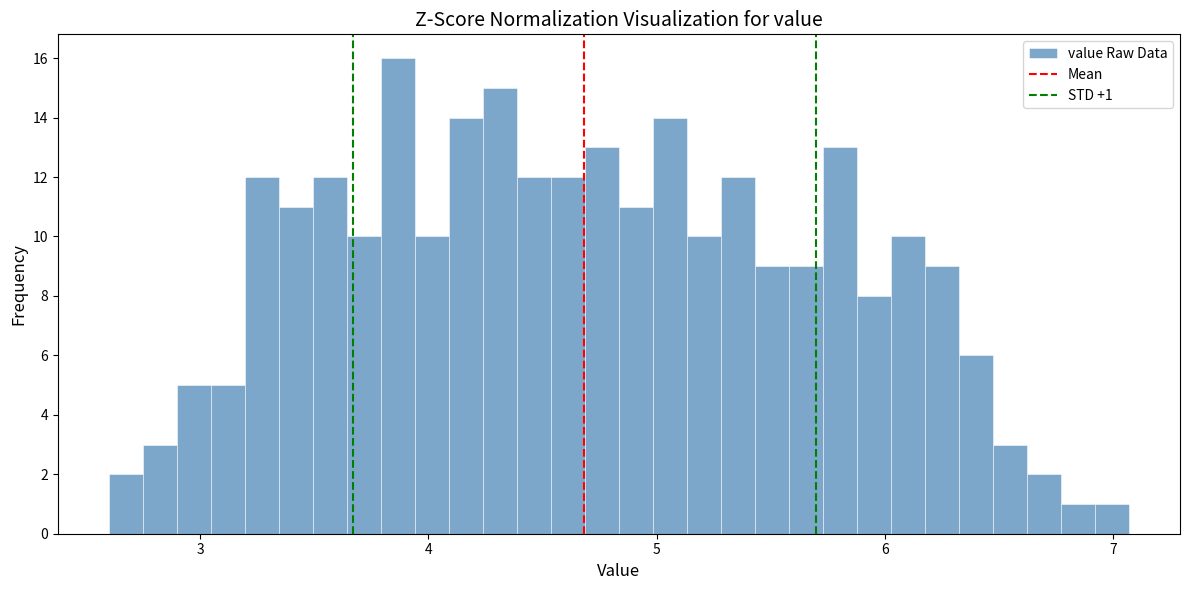

Around what value on the x-axis is the tallest bar? Give the approximate position of its centre, as read against the axis.

3.9